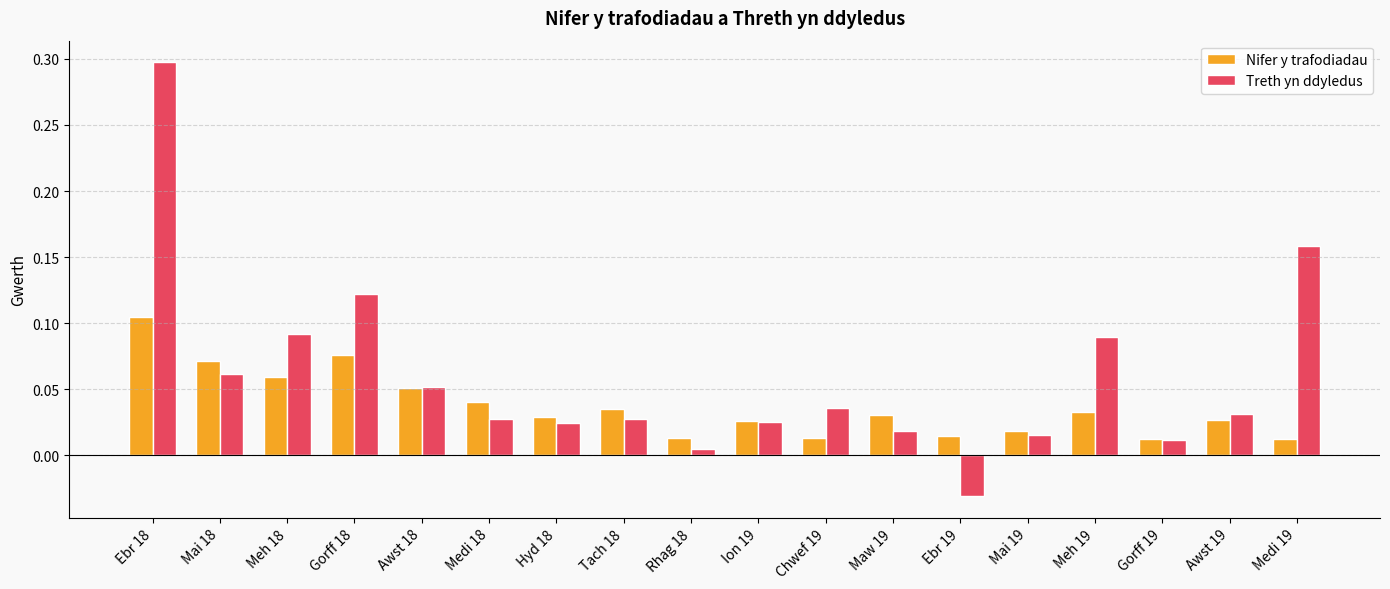

What position from the left is Ebr 19?

13